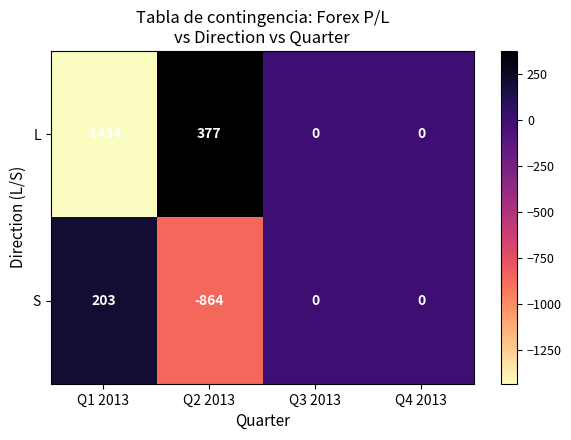

Reading left to right, transcribe all the data shown in this chart.

L: Q1 2013=-1434	Q2 2013=377	Q3 2013=0	Q4 2013=0
S: Q1 2013=203	Q2 2013=-864	Q3 2013=0	Q4 2013=0